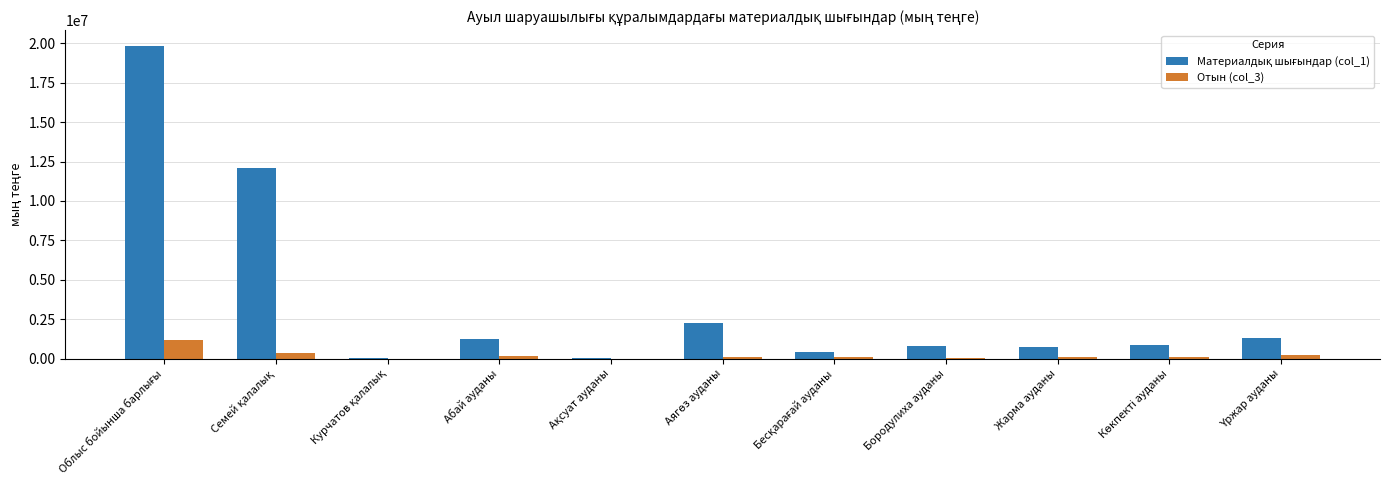

How many series are shown in this chart?

2